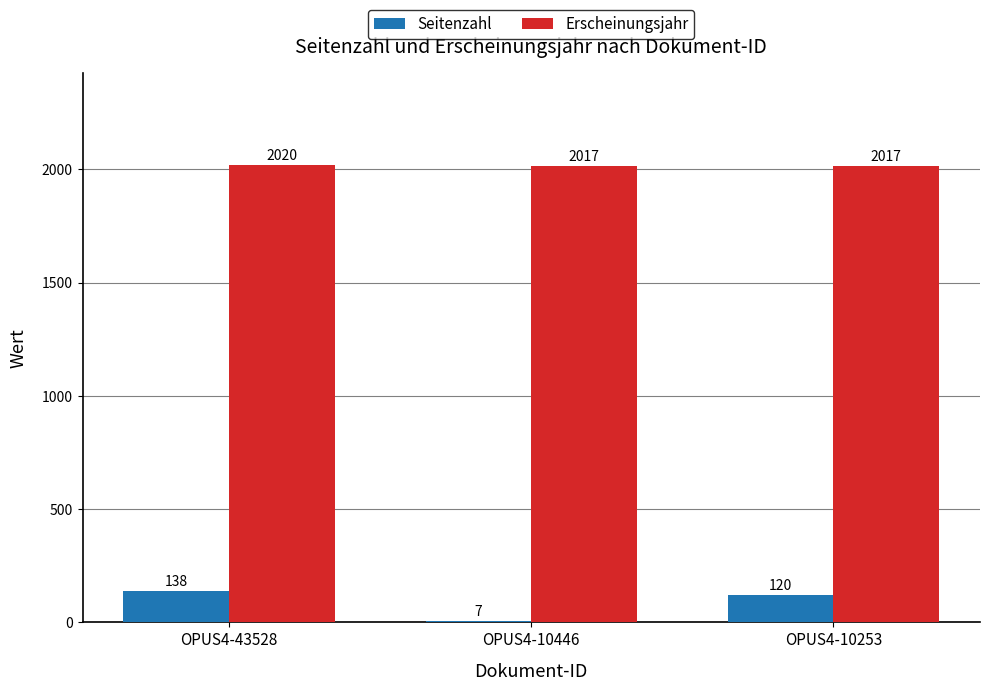

What is the sum of all Erscheinungsjahr values?

6054